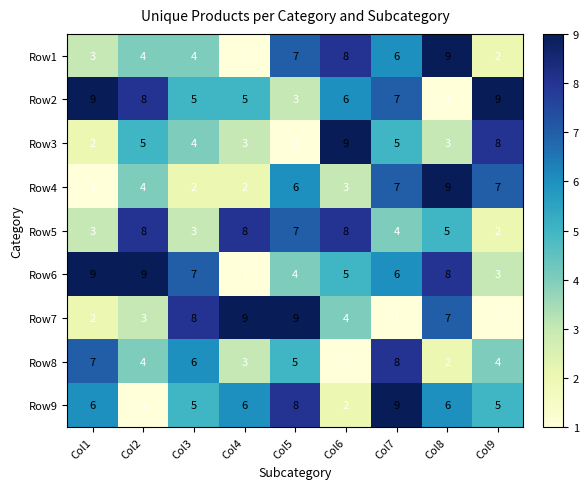

Which series changed the most between Col4 and Col5?

Row1